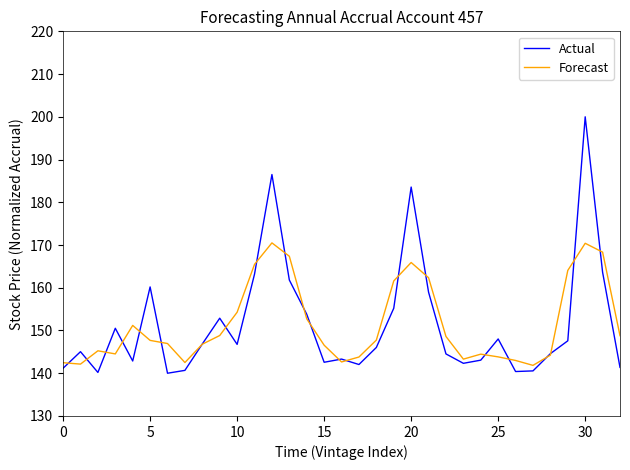

How many lines are shown in the chart?

2